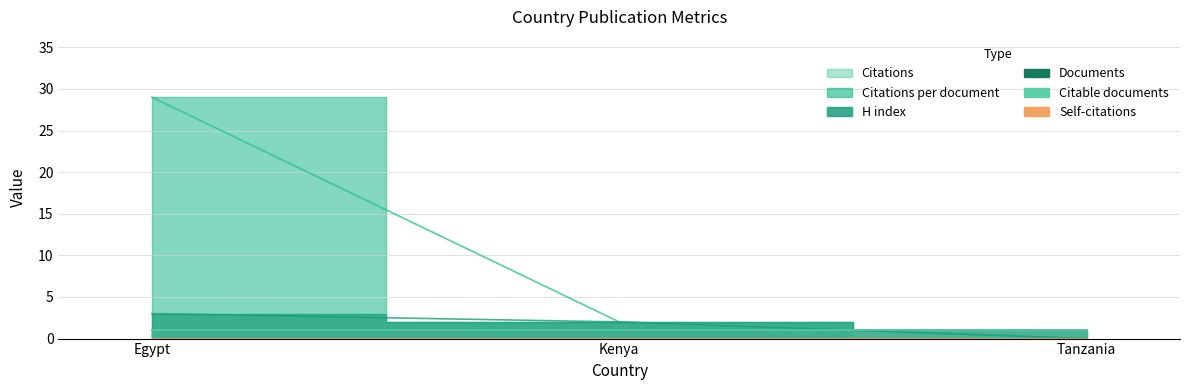

Which label corresponds to the largest value in the chart?

Egypt